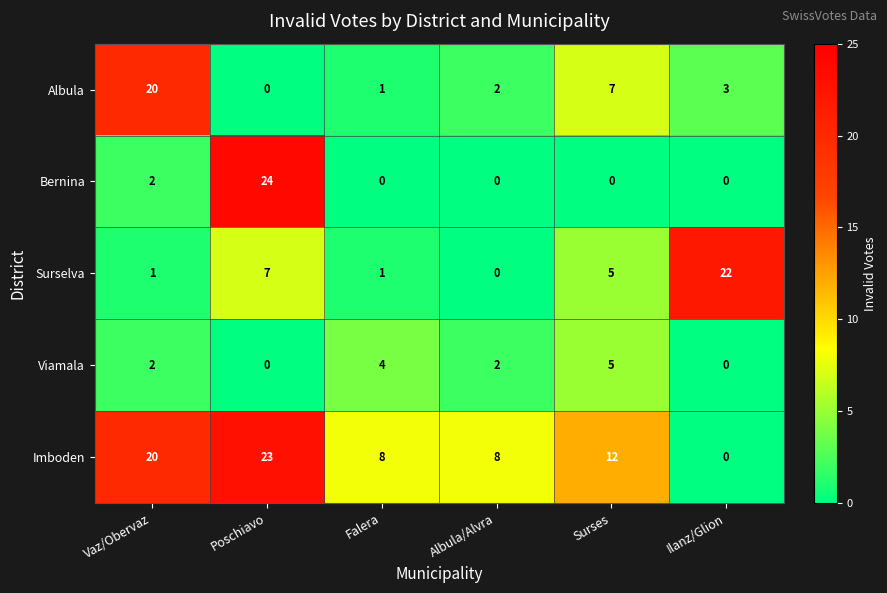

What is the total value across all series at Poschiavo?

54